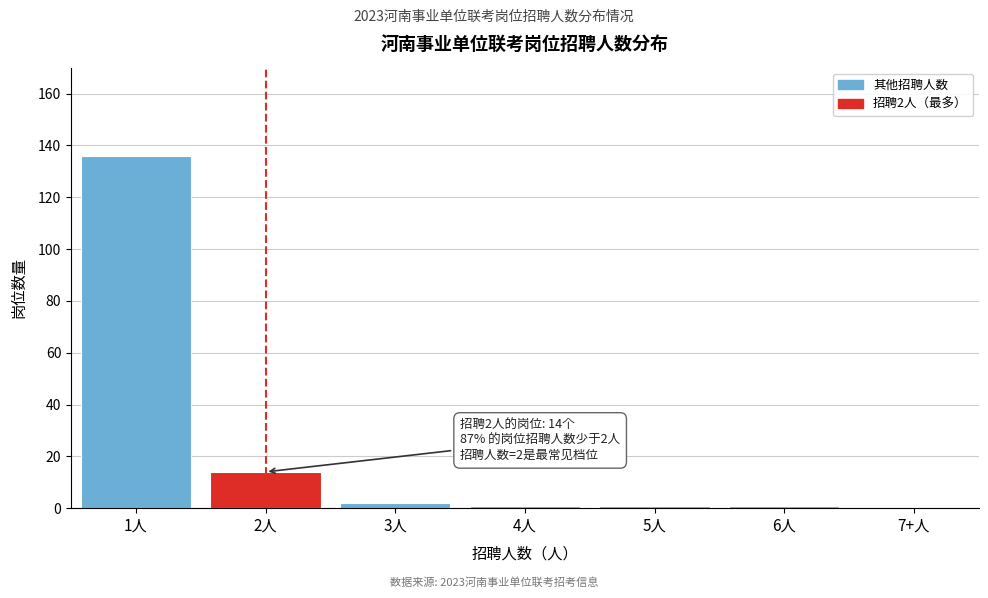

Reading right to left, what are all the values shown in this chart?

7+人=0	6人=1	5人=1	4人=1	3人=2	2人=14	1人=136